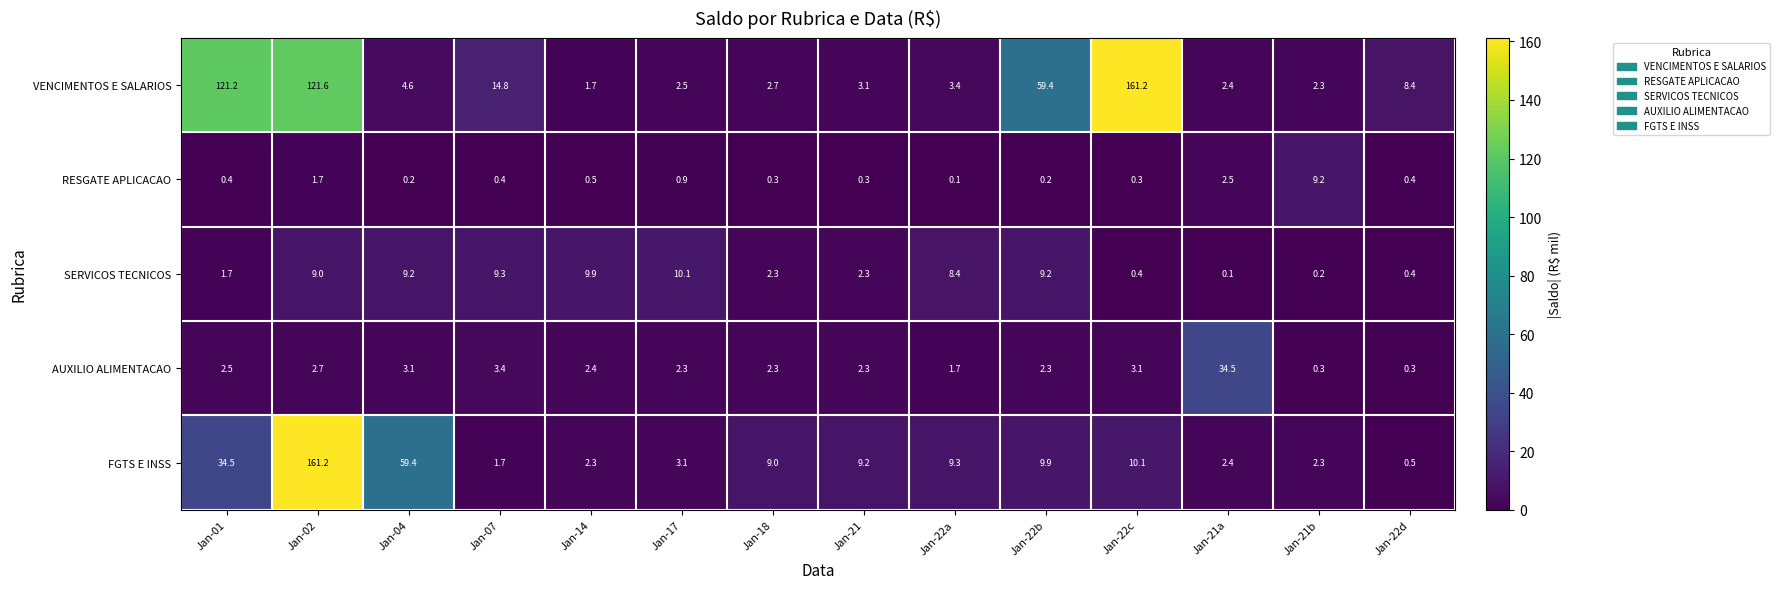

What is the maximum value shown in the chart?

161.2